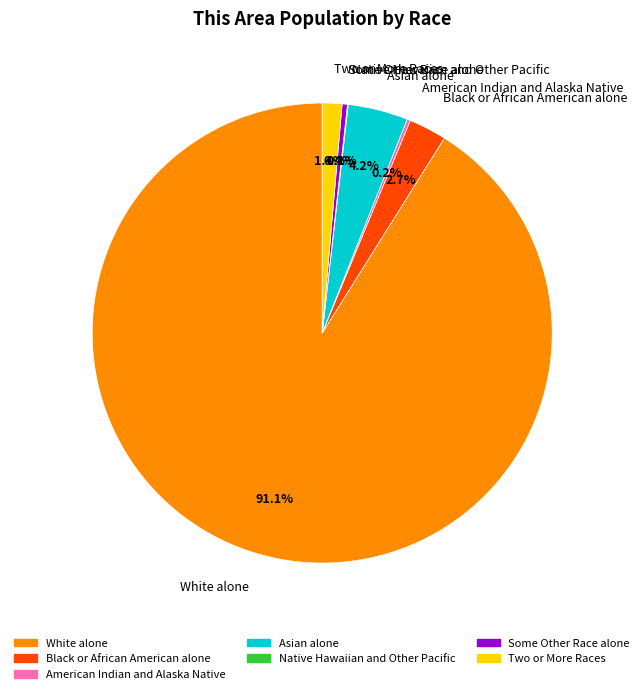

Is the sum of Black or African American alone and Two or More Races greater than half?

No